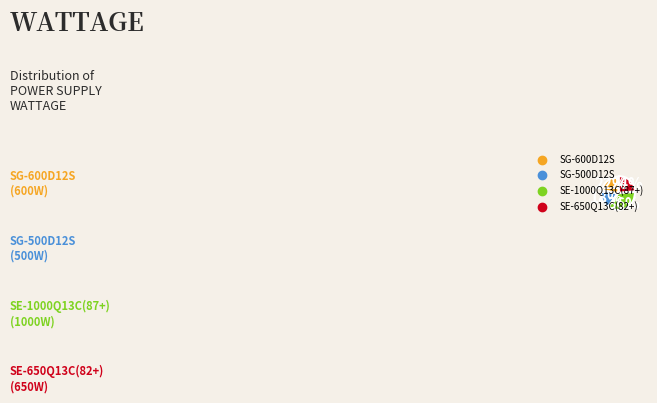

Between SG-500D12S and SG-600D12S, which is larger?

SG-600D12S